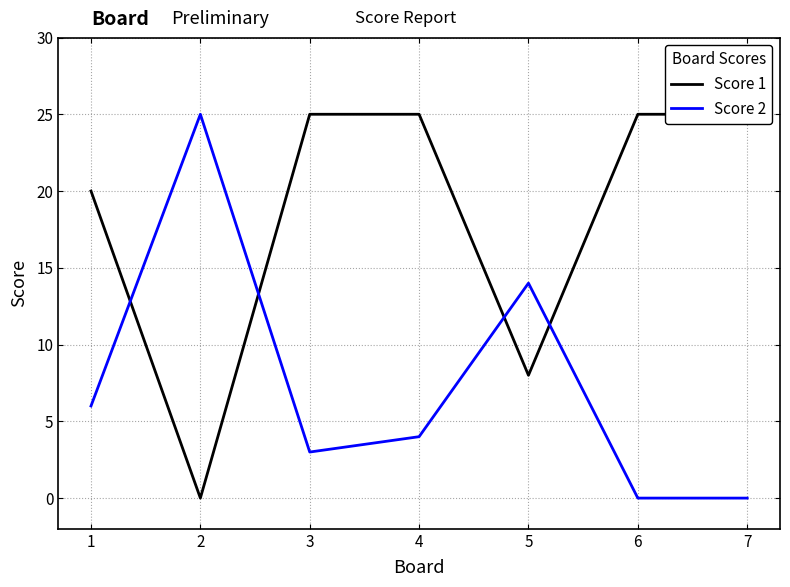

Rank the series by their maximum value, from highest to lowest.

Score 1, Score 2